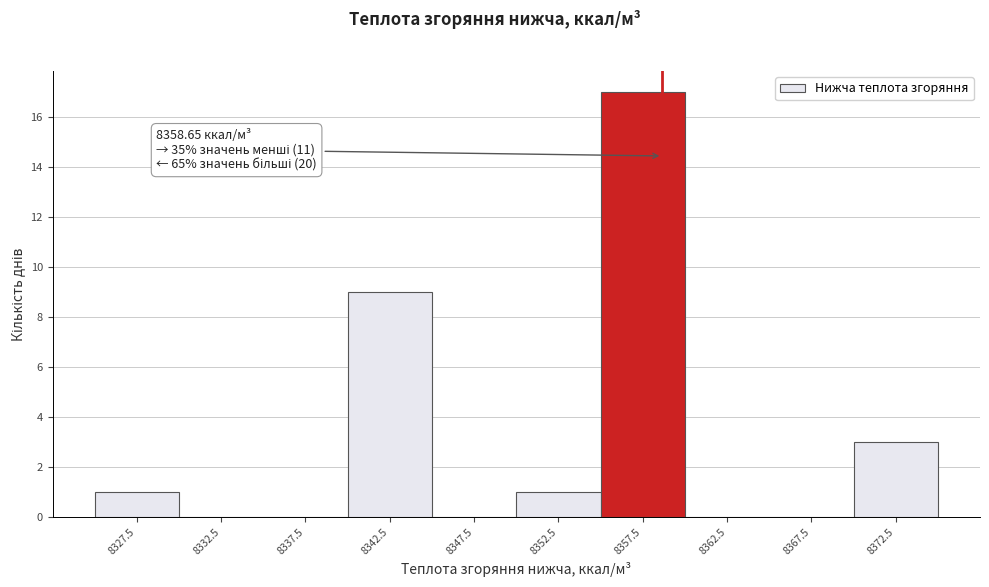

Which range on the x-axis has the tallest bar?

8355 to 8360